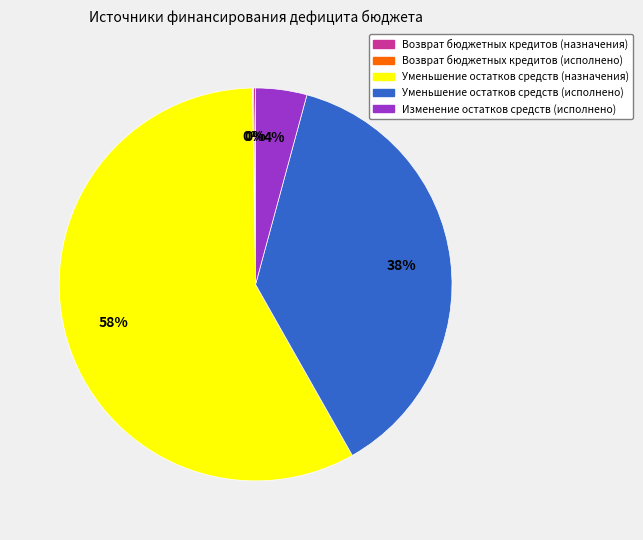

To the nearest percent, what is the combined percentage of Изменение остатков средств (исполнено) and Уменьшение остатков средств (исполнено)?

42%